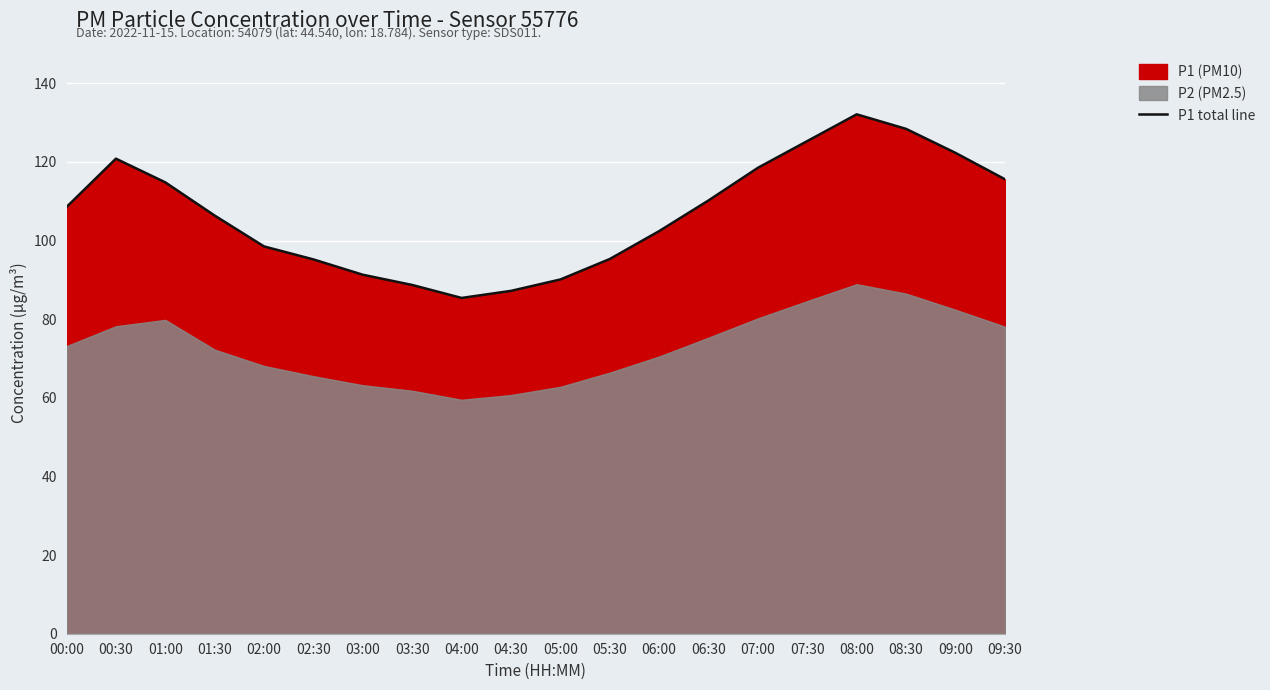

What is the average value?

106.8